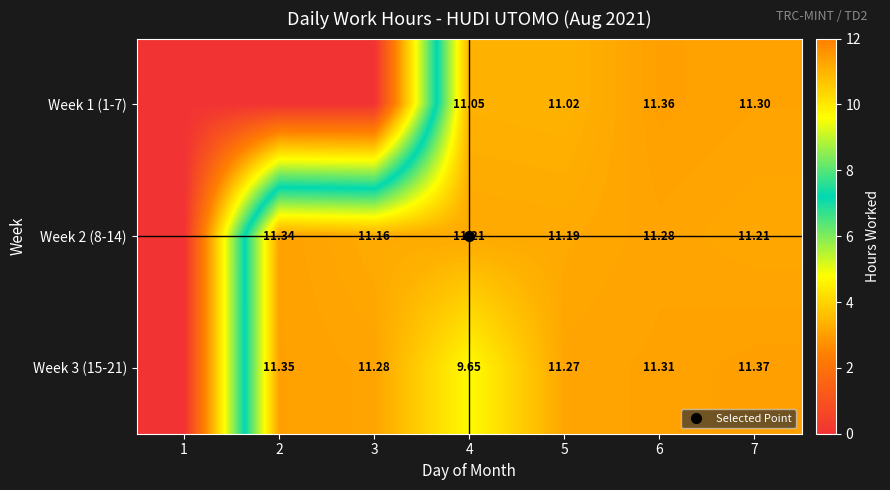

What is the average value of the Week 2 (8-14) series?

9.6